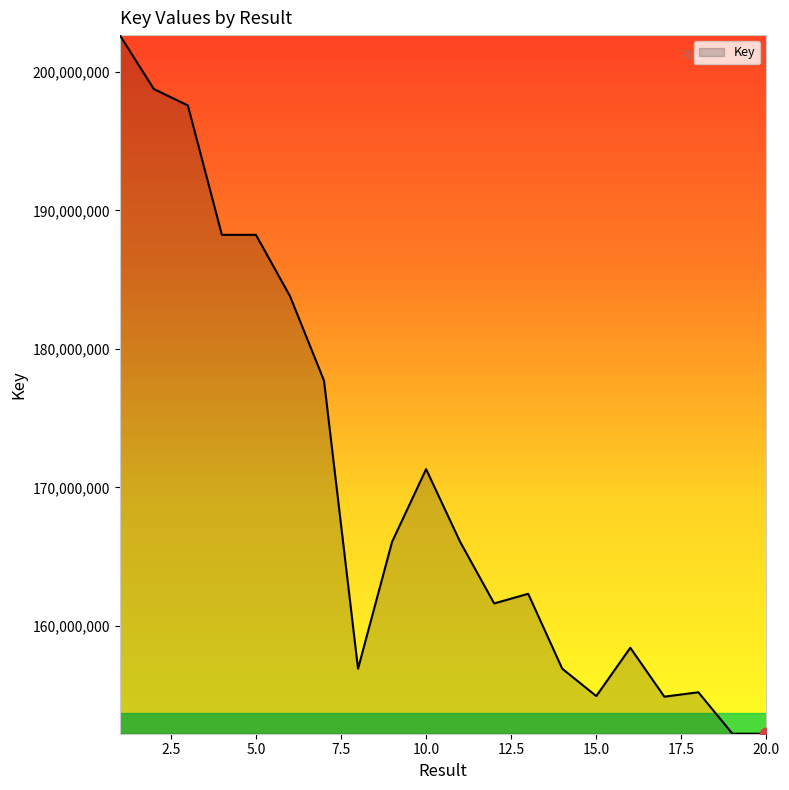

What is the minimum value shown in the chart?

152216347